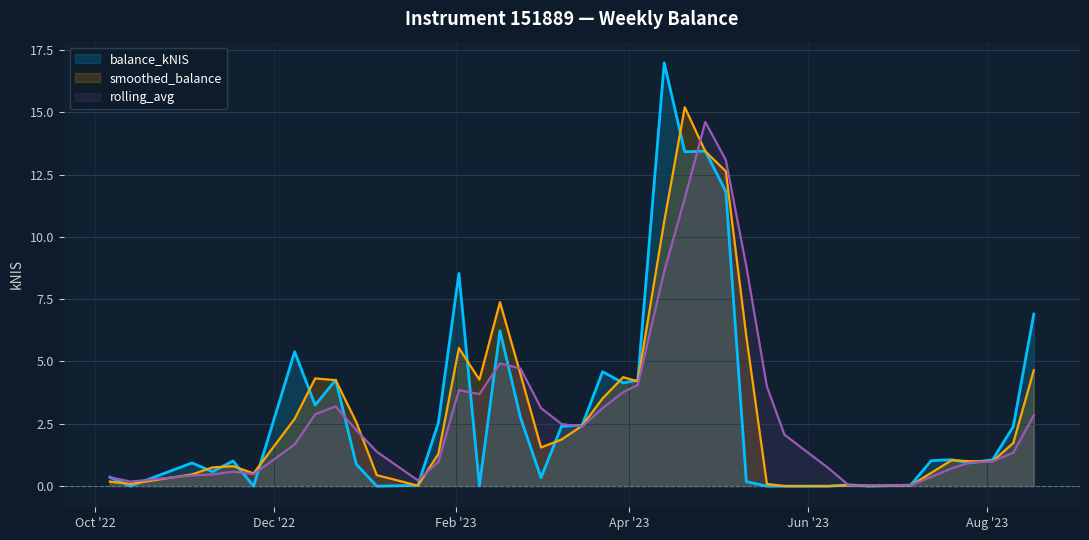

What is the label of the 2nd point from the right?

2023-08-10